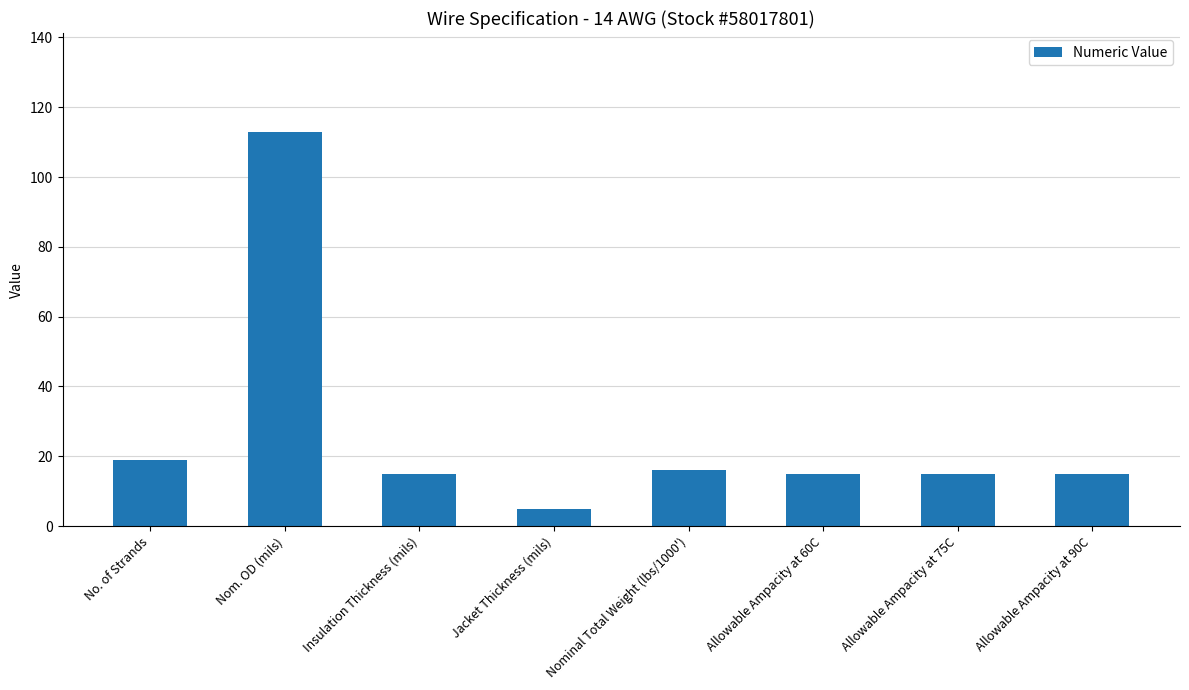

What is the change in value from Nom. OD (mils) to Allowable Ampacity at 90C?

-98